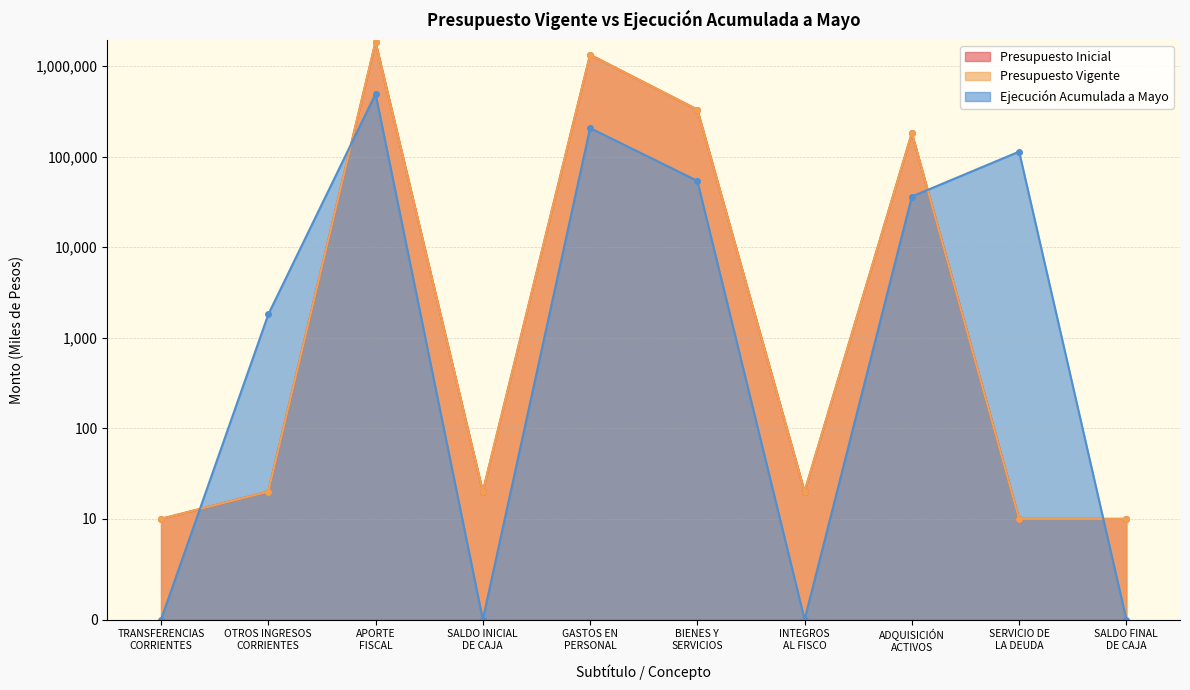

True or false: Presupuesto Inicial has more than 0 interior local peaks.

True